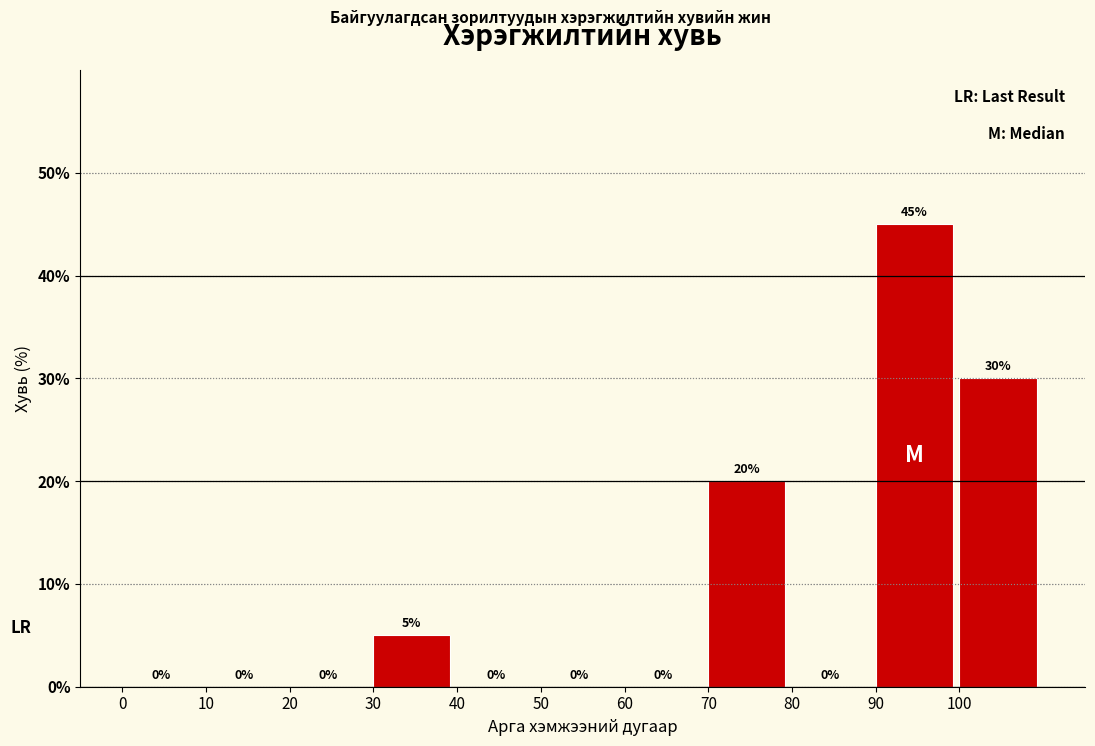

Reading left to right, list every bar in this chart as the range it spans on the x-axis followed by its height.

0 to 10: 0
10 to 20: 0
20 to 30: 0
30 to 40: 5
40 to 50: 0
50 to 60: 0
60 to 70: 0
70 to 80: 20
80 to 90: 0
90 to 100: 45
100 to 110: 30